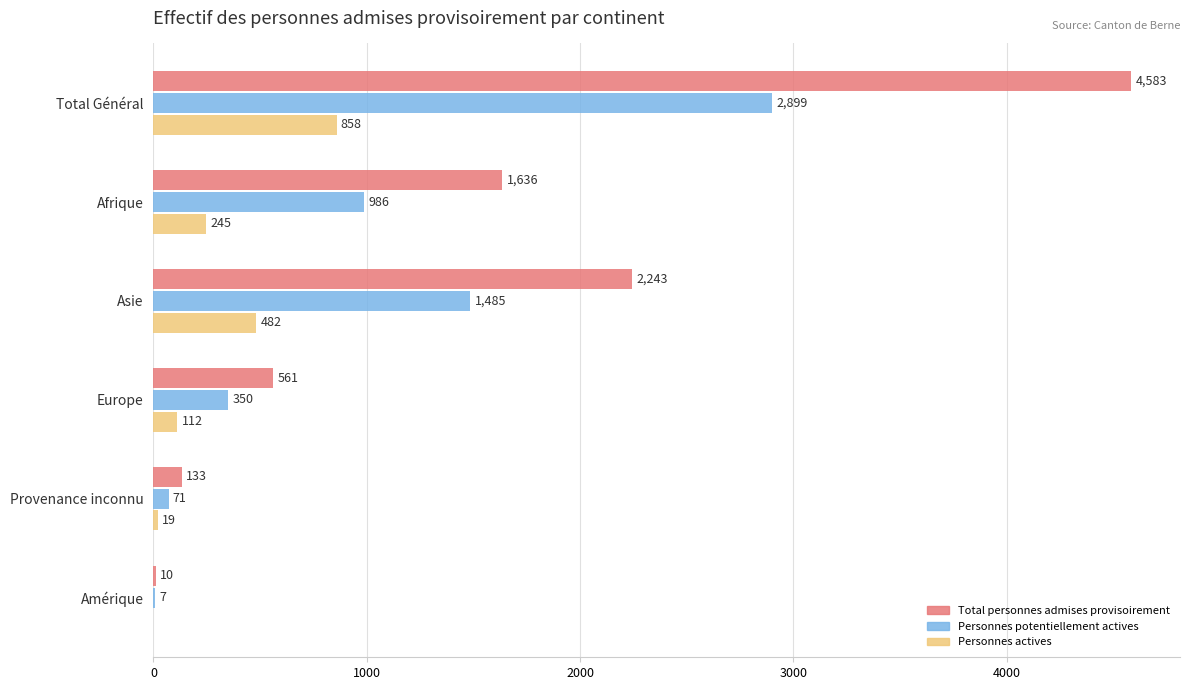

What is the total value across all series at Total Général?

8340